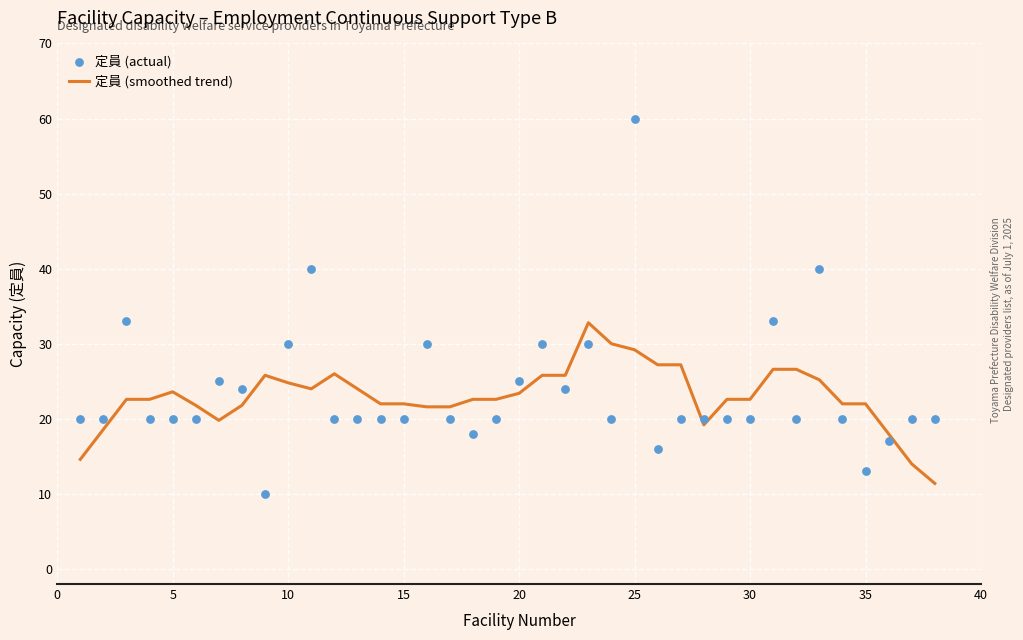

Which series contains the lowest Y value?

定員 (actual)